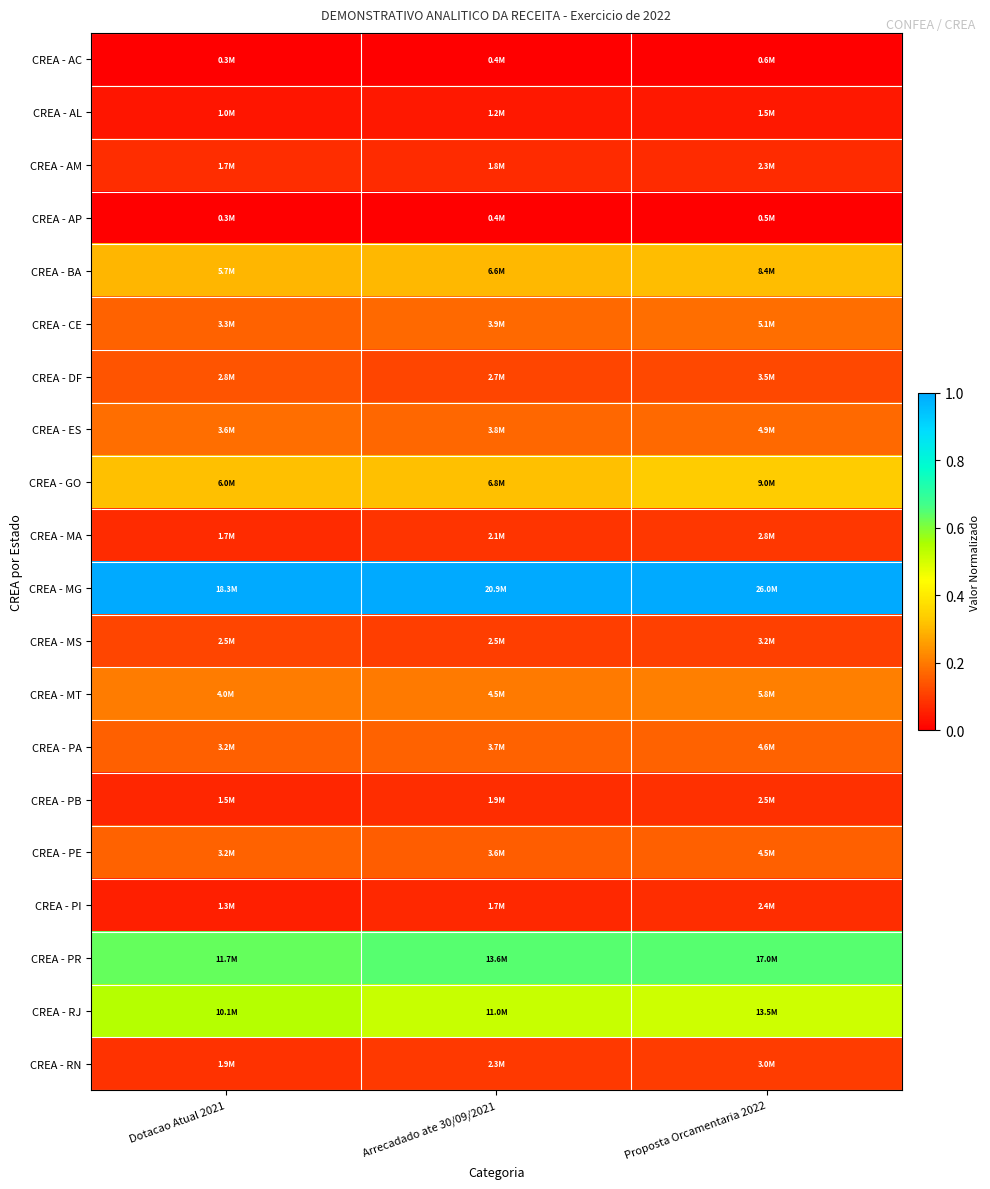

List the series in order of their peak value, lowest first.

CREA - AP, CREA - AC, CREA - AL, CREA - PI, CREA - AM, CREA - PB, CREA - MA, CREA - RN, CREA - MS, CREA - DF, CREA - PA, CREA - PE, CREA - ES, CREA - CE, CREA - MT, CREA - BA, CREA - GO, CREA - RJ, CREA - PR, CREA - MG